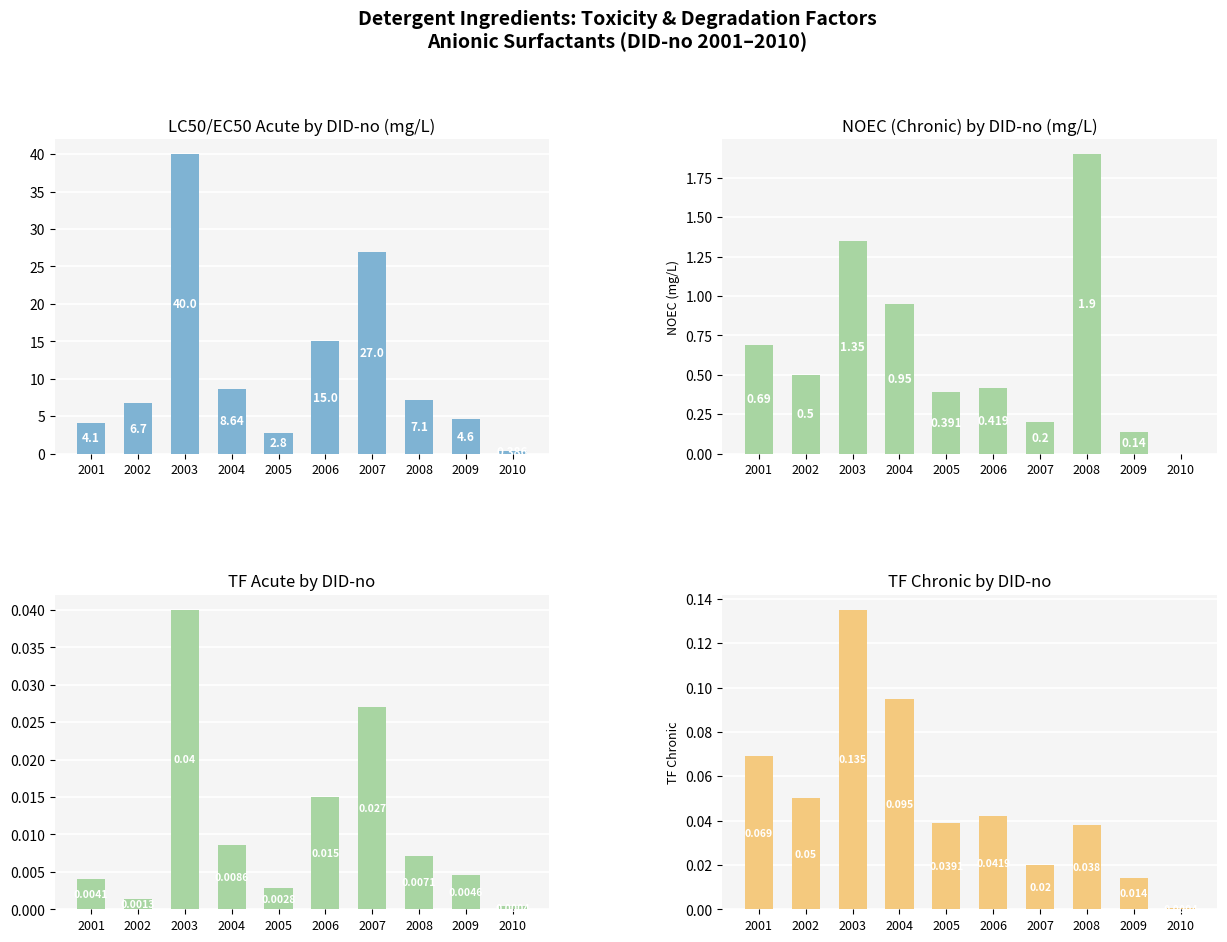

The value of NOEC (mg/L) at 2001 is 0.7. True or false?

True